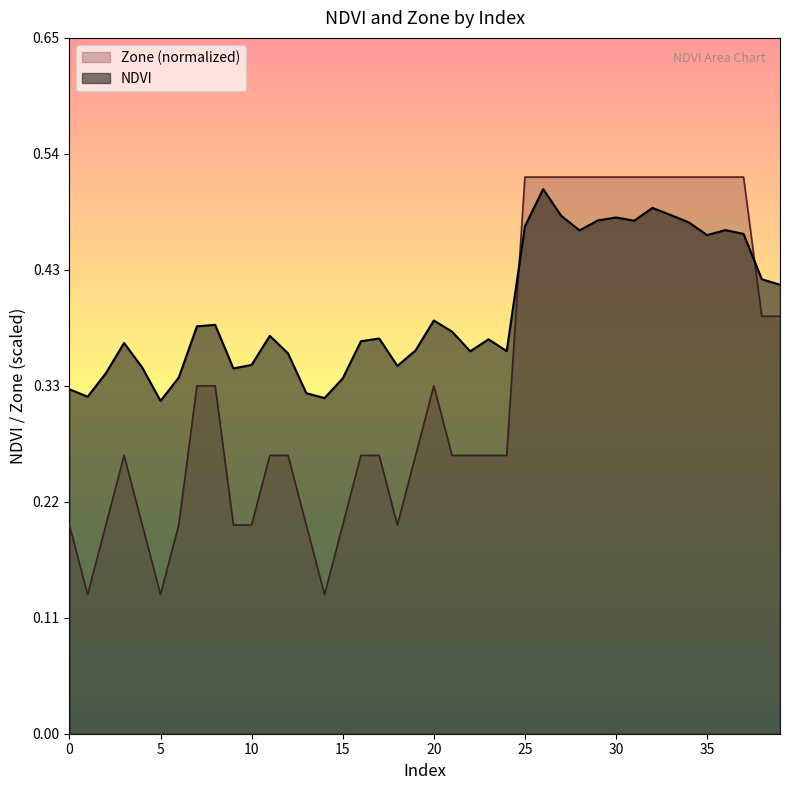

At which category does the chart reach its minimum across all series?

1